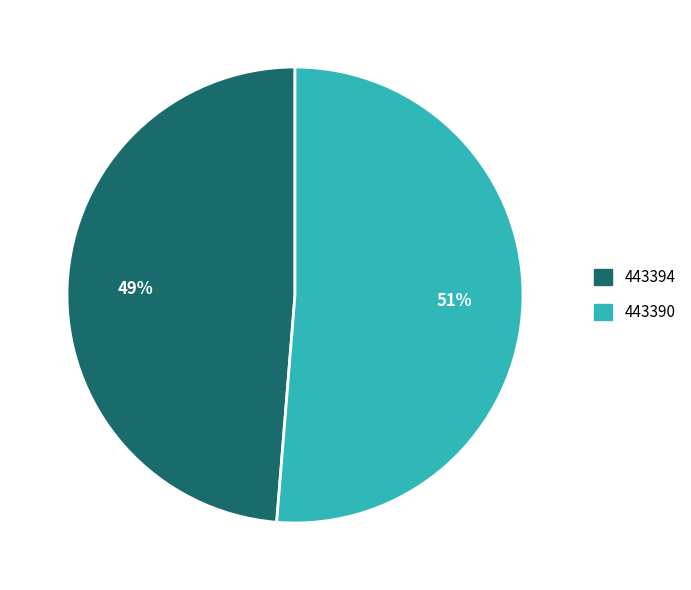

To the nearest percent, what percentage of the pie is 443394?

49%